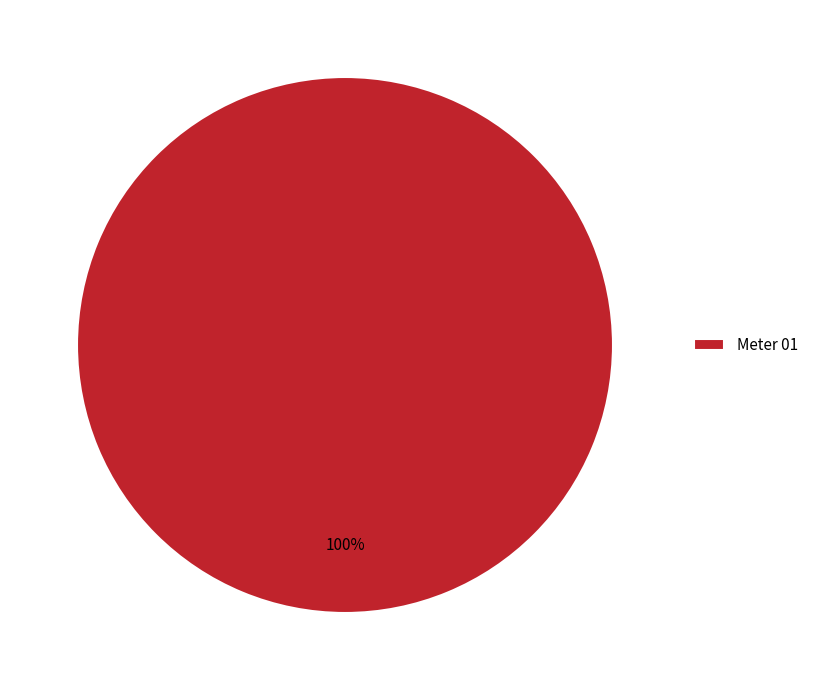

What is the majority slice?

Meter 01